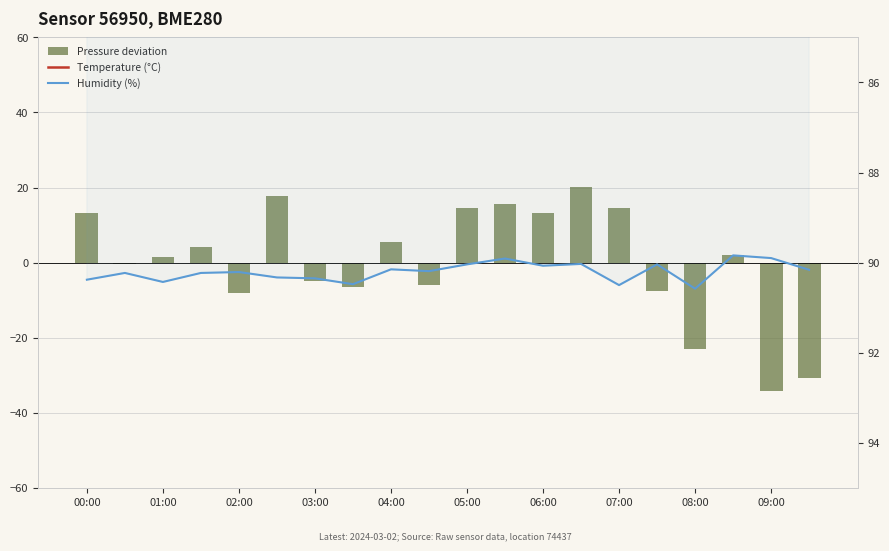

What is the difference between the maximum and minimum values in the Temperature (°C) series?

0.3